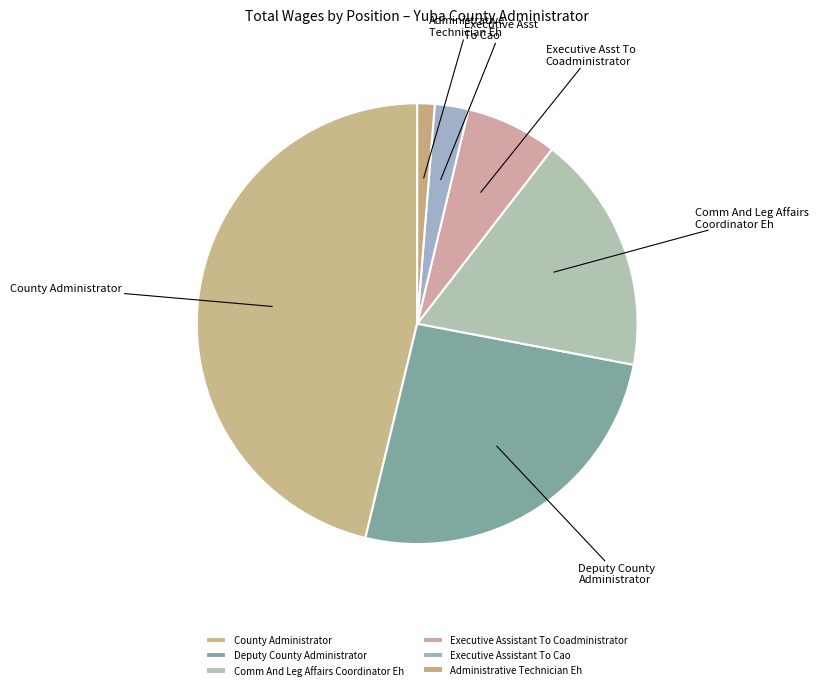

Which category has the biggest portion of the pie?

County Administrator